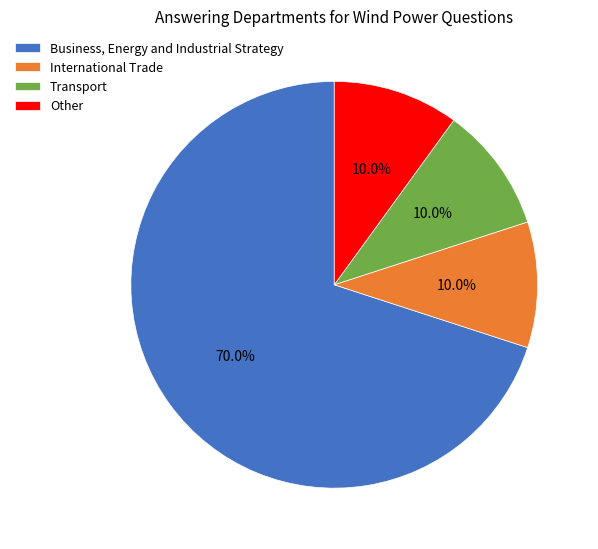

To the nearest percent, what percentage of the pie is International Trade?

10%